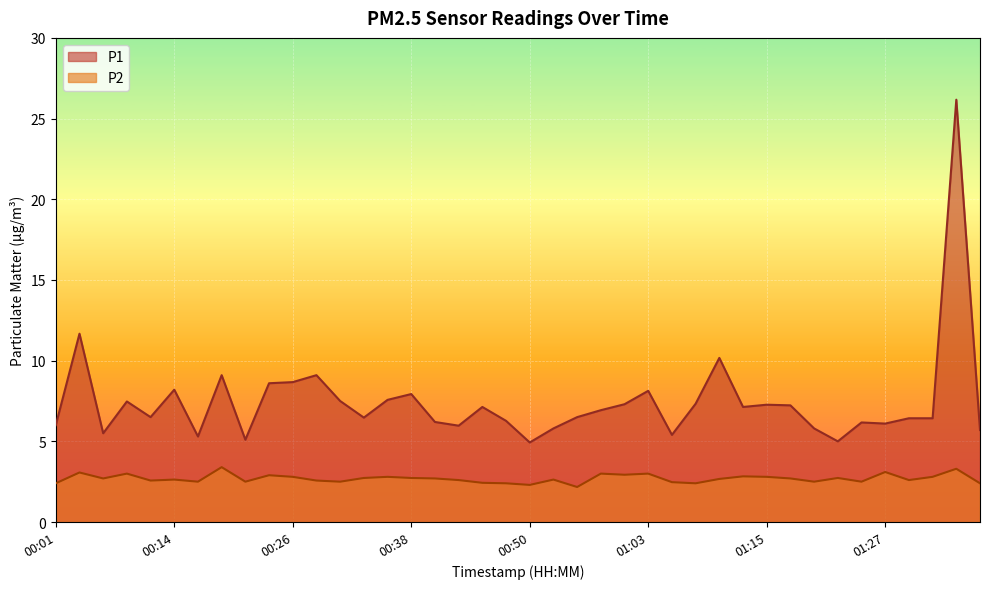

Does the chart display data point markers on the line(s)?

No